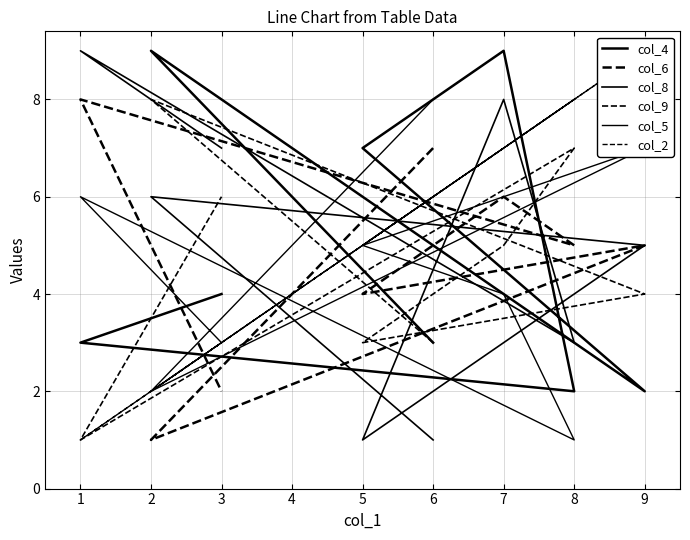

Does the chart display data point markers on the line(s)?

No